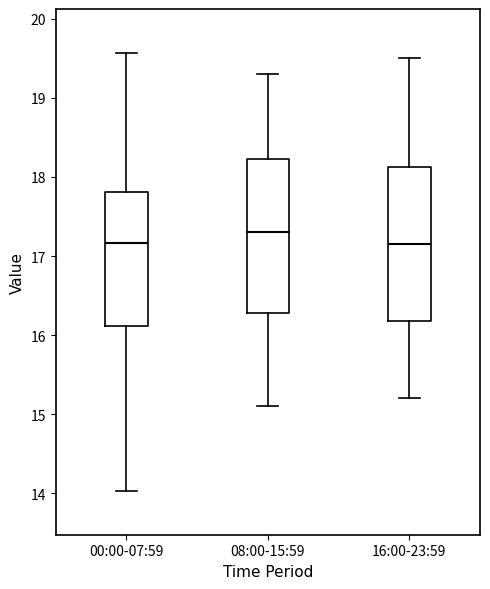

Where is the upper edge of the box for 00:00-07:59 on the y-axis? The values are not printed on the chart, so give them approximately, as read against the axis.

17.8